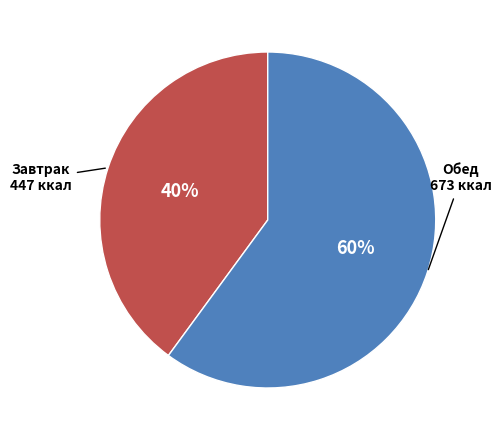

Rank the categories by value from highest to lowest.

Обед, Завтрак